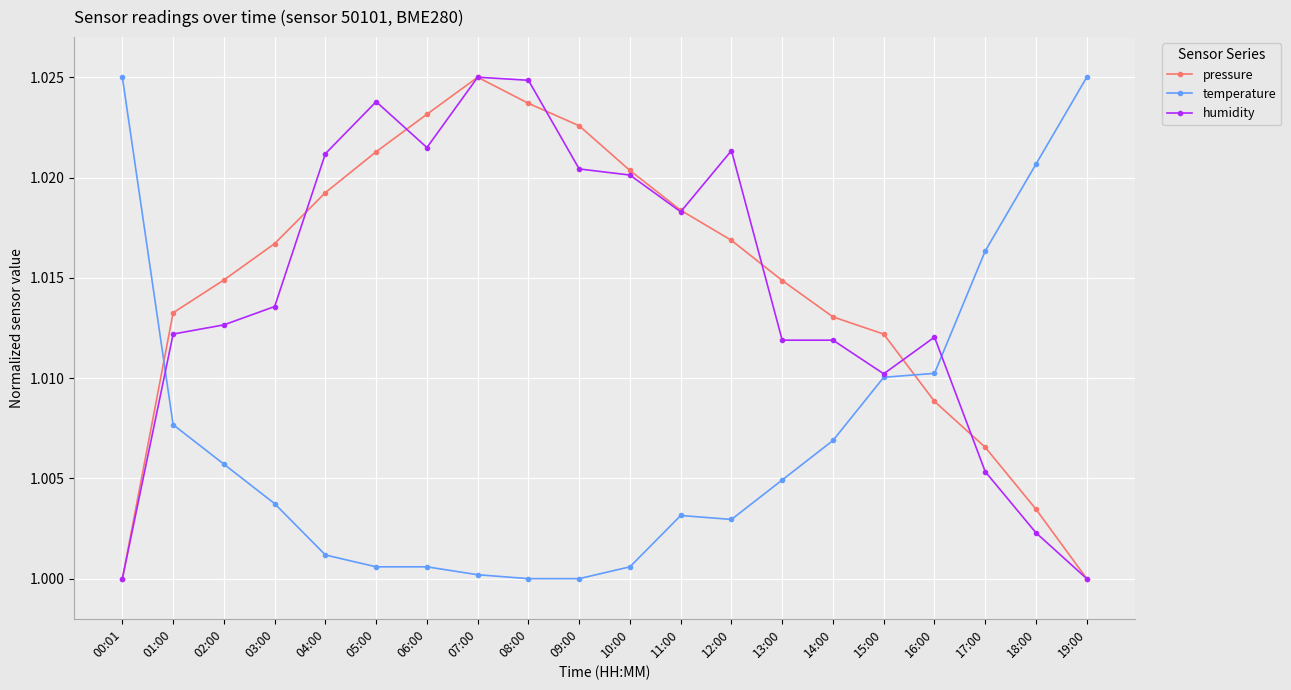

At which category does humidity reach its first local peak?

05:00